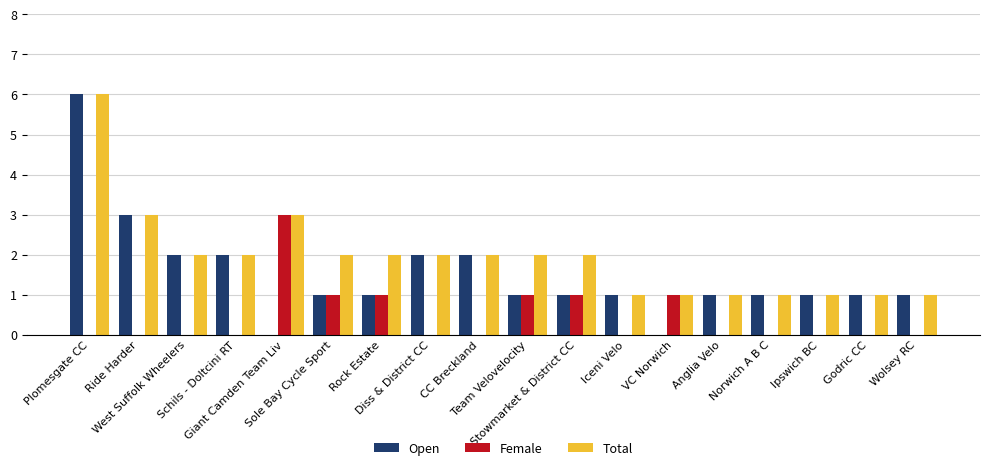

Reading right to left, what are all the values shown in this chart?

Open: Wolsey RC=1	Godric CC=1	Ipswich BC=1	Norwich A B C=1	Anglia Velo=1	VC Norwich=0	Iceni Velo=1	Stowmarket & District CC=1	Team Velovelocity=1	CC Breckland=2	Diss & District CC=2	Rock Estate=1	Sole Bay Cycle Sport=1	Giant Camden Team Liv=0	Schils - Doltcini RT=2	West Suffolk Wheelers=2	Ride Harder=3	Plomesgate CC=6
Female: Wolsey RC=0	Godric CC=0	Ipswich BC=0	Norwich A B C=0	Anglia Velo=0	VC Norwich=1	Iceni Velo=0	Stowmarket & District CC=1	Team Velovelocity=1	CC Breckland=0	Diss & District CC=0	Rock Estate=1	Sole Bay Cycle Sport=1	Giant Camden Team Liv=3	Schils - Doltcini RT=0	West Suffolk Wheelers=0	Ride Harder=0	Plomesgate CC=0
Total: Wolsey RC=1	Godric CC=1	Ipswich BC=1	Norwich A B C=1	Anglia Velo=1	VC Norwich=1	Iceni Velo=1	Stowmarket & District CC=2	Team Velovelocity=2	CC Breckland=2	Diss & District CC=2	Rock Estate=2	Sole Bay Cycle Sport=2	Giant Camden Team Liv=3	Schils - Doltcini RT=2	West Suffolk Wheelers=2	Ride Harder=3	Plomesgate CC=6